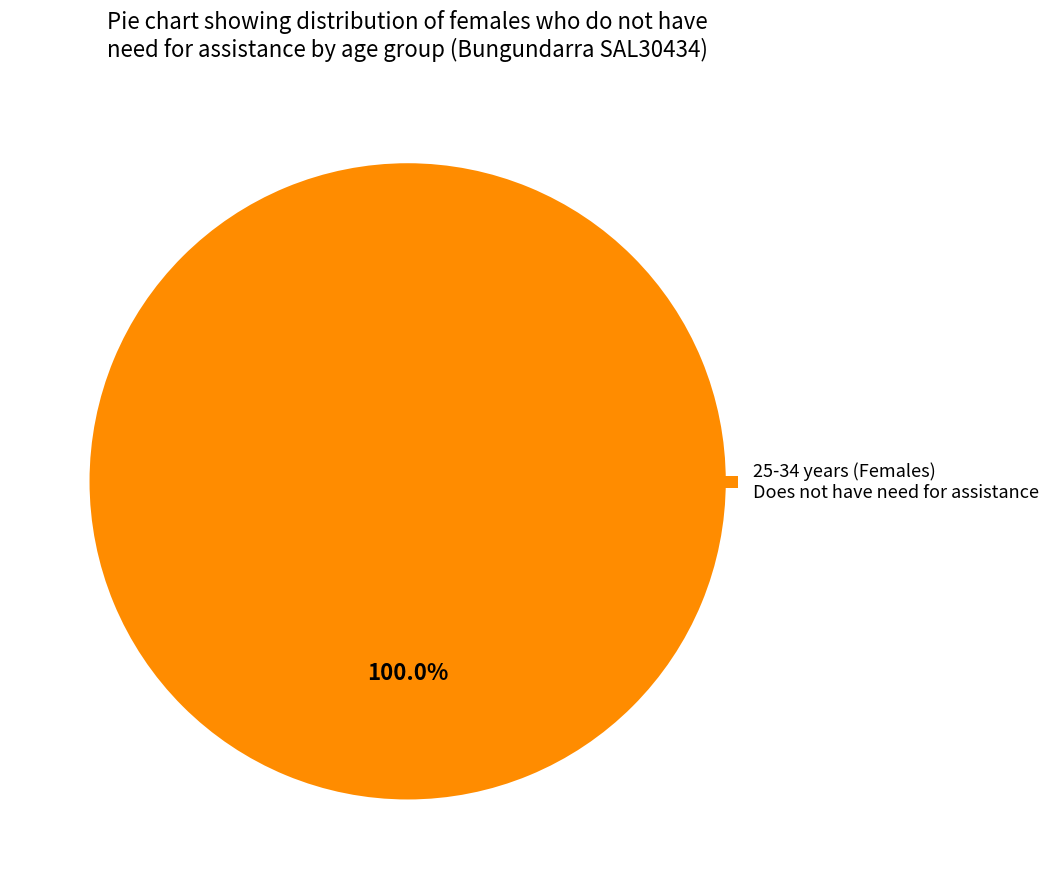

Does any single category account for the majority?

Yes